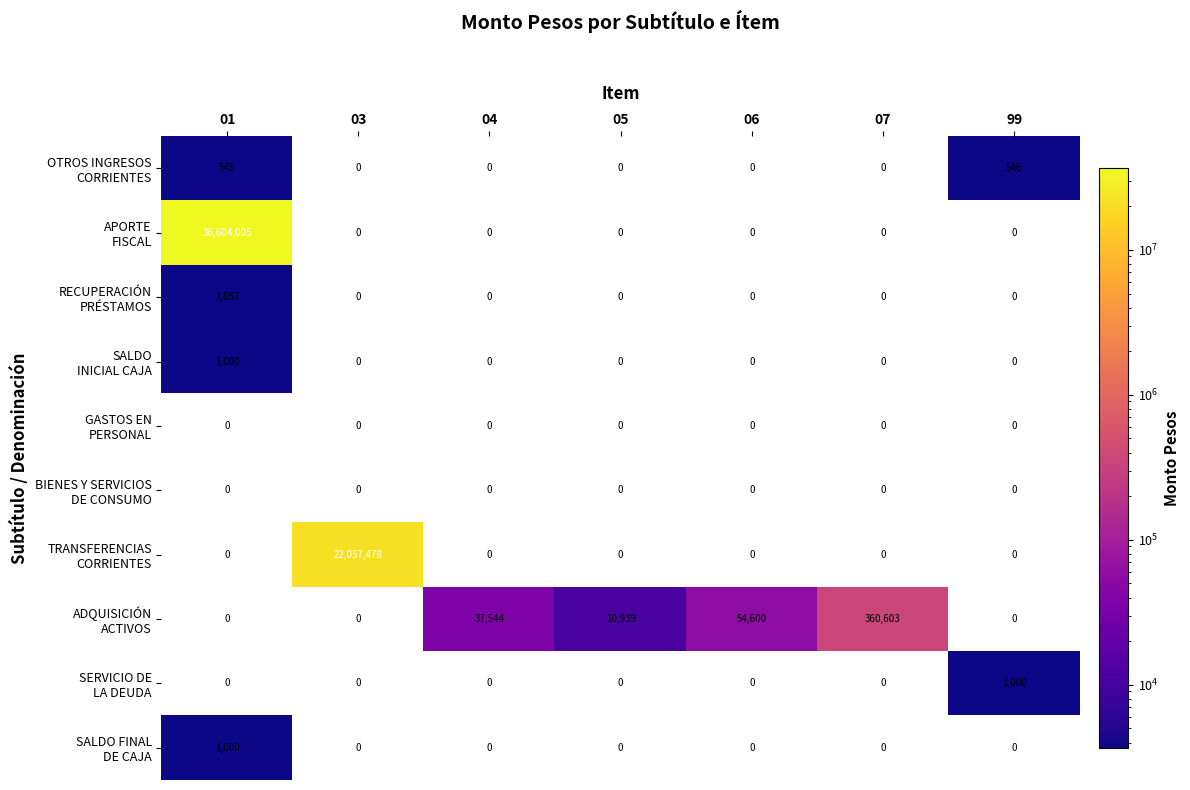

What is the difference between the highest and lowest values at 05?

10939